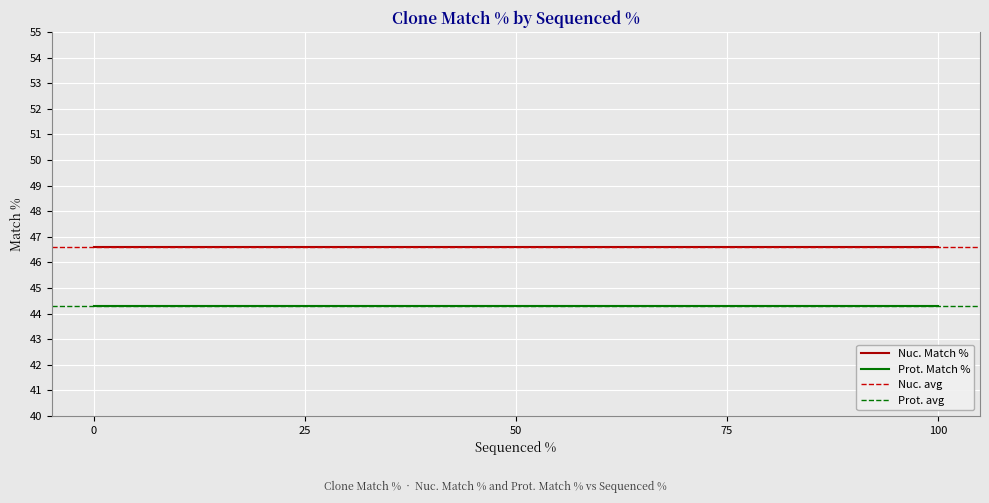

What is the maximum value shown in the chart?

46.6